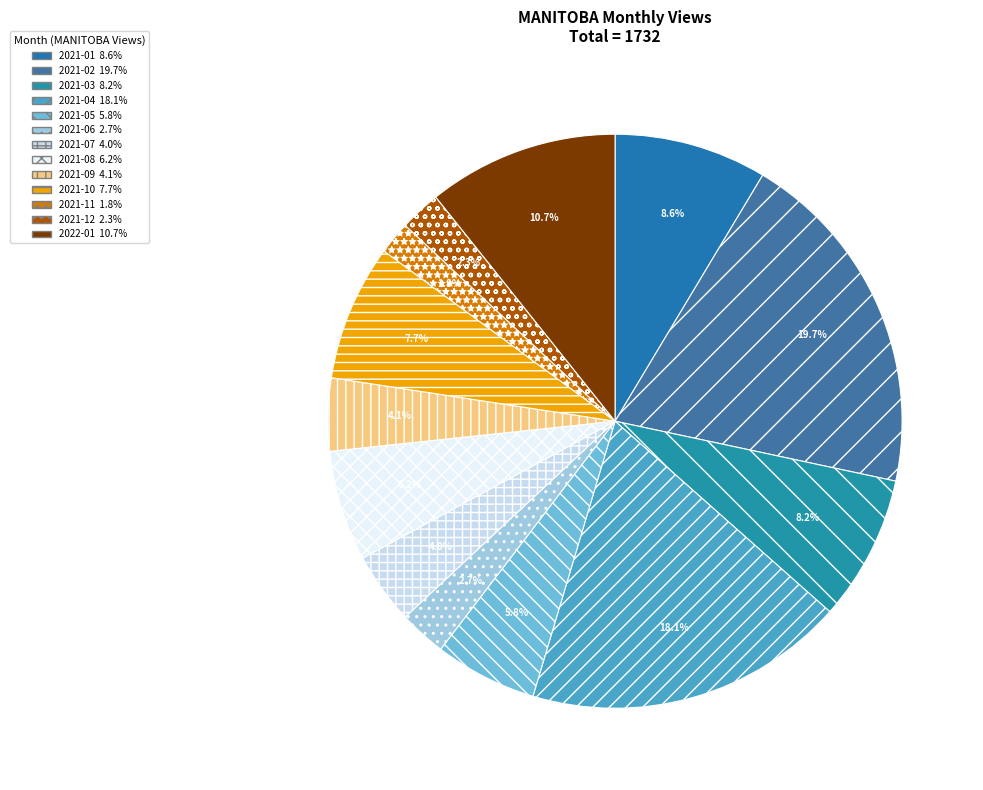

What is the smallest slice in the pie chart?

2021-11